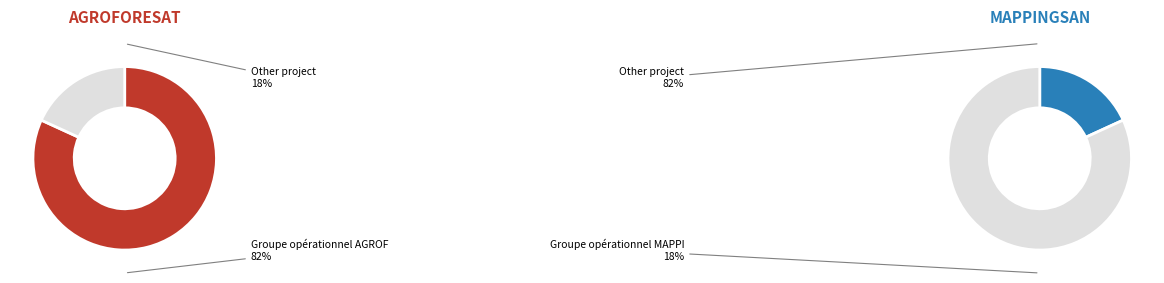

Is it true that Groupe opérationnel MAPPINGSAN is 28% of the pie?

False